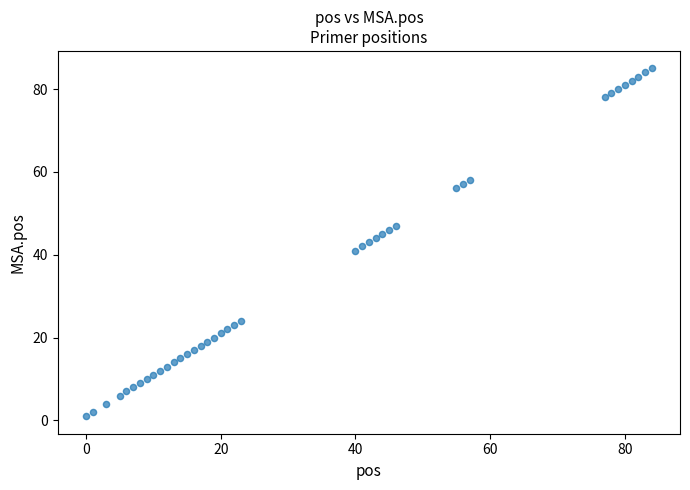

What is the range of Y values (max minus min)?

84